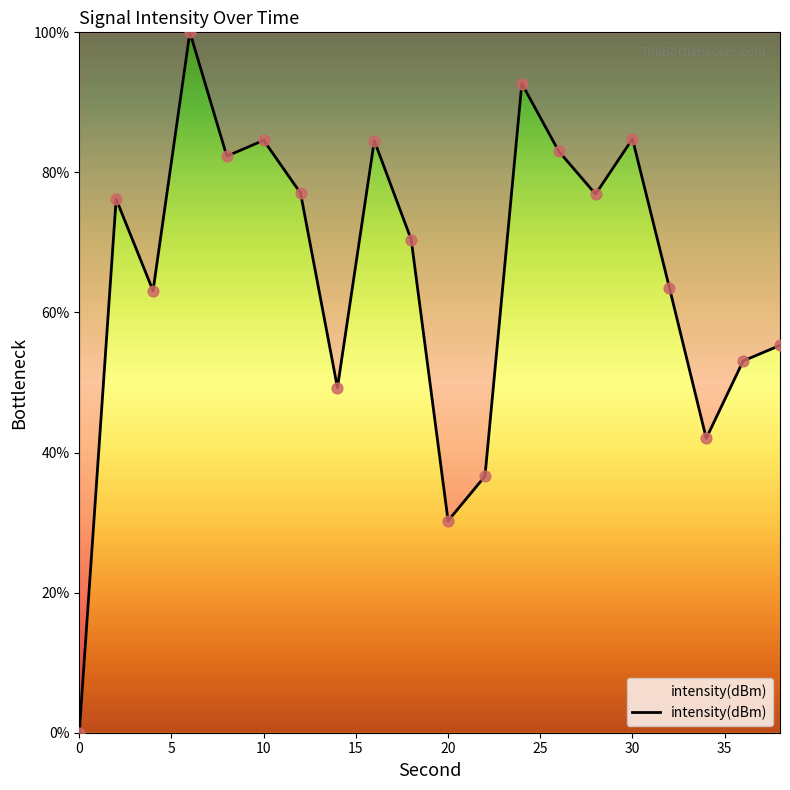

What is the maximum value shown in the chart?

100.0